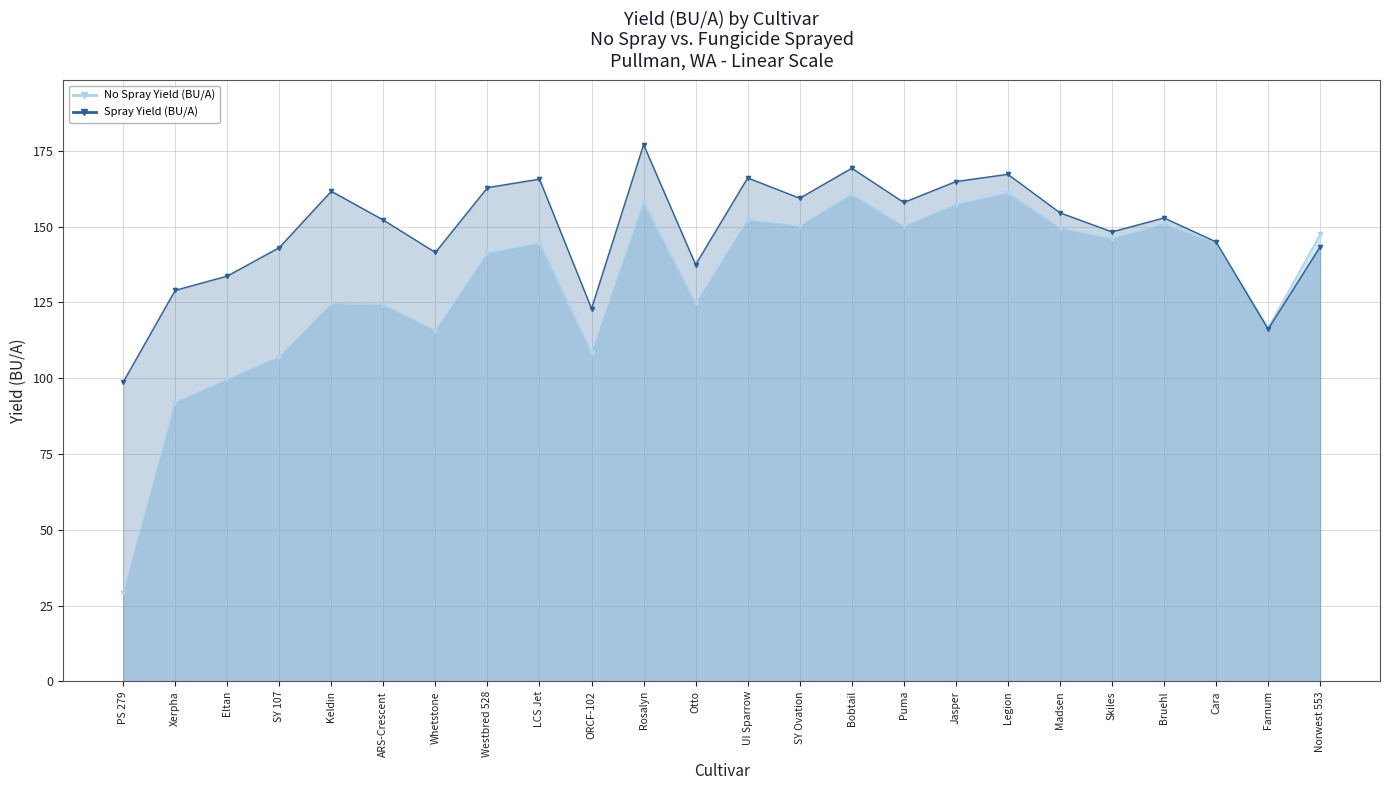

Rank the series by their average value, from highest to lowest.

Spray Yield (BU/A), No Spray Yield (BU/A)